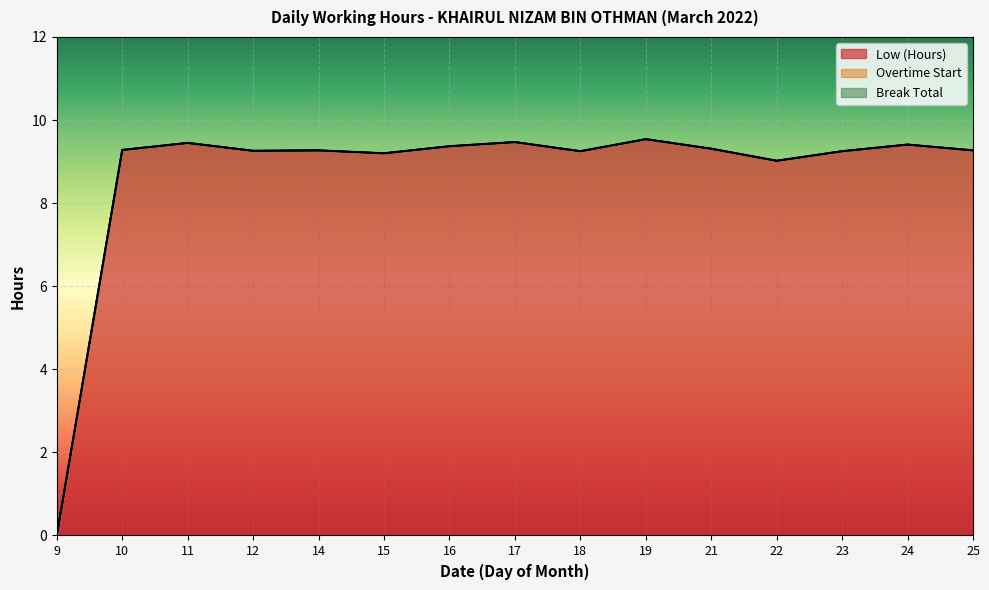

List the series in order of their peak value, highest first.

Low (Hours), Overtime Start, Break Total